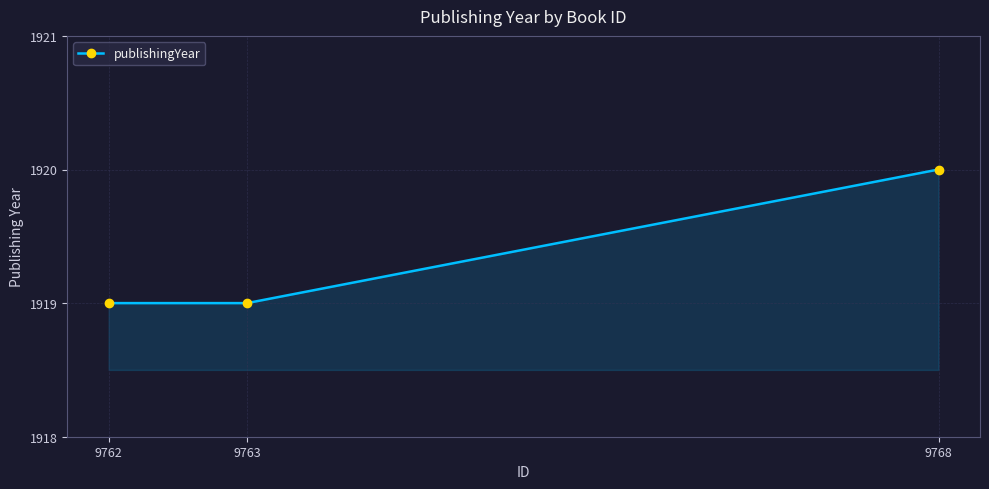

What is the maximum value shown in the chart?

1920